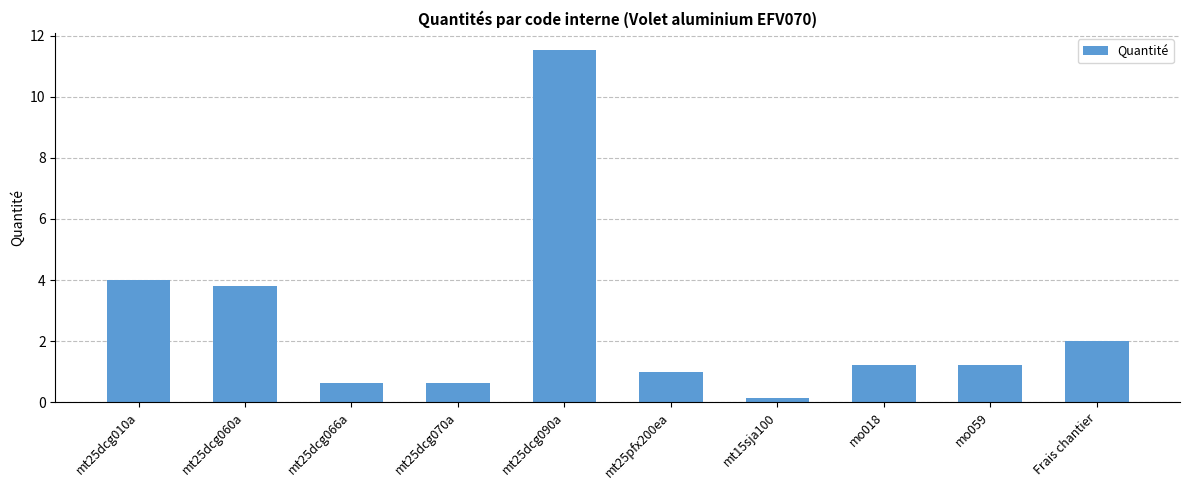

The chart shows a value of 5.0 at mt25dcg090a. True or false?

False